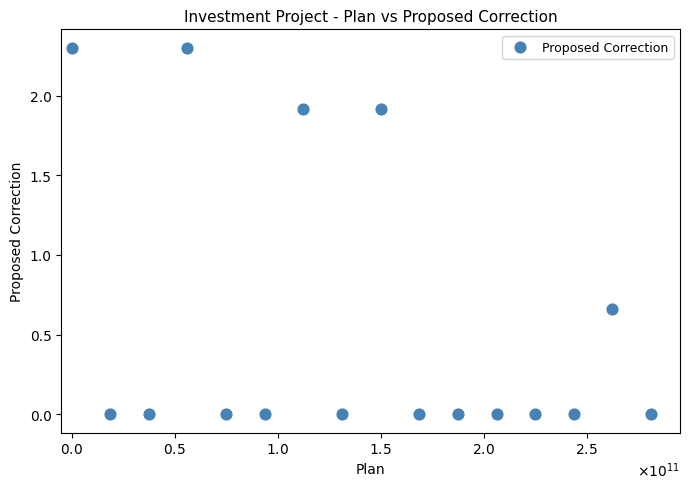

What is the range of Y values (max minus min)?

2.3